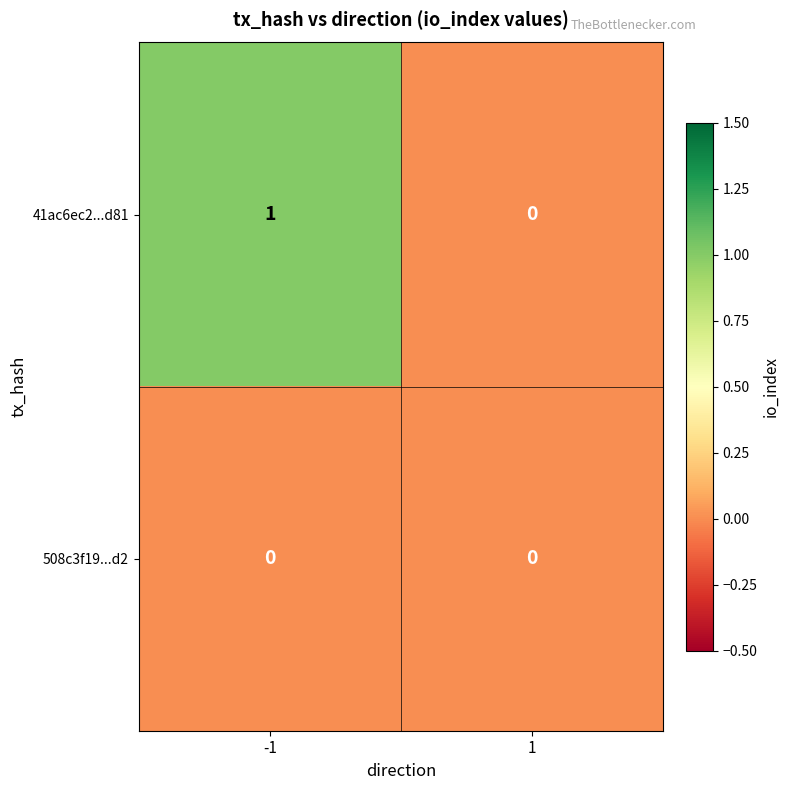

Count the number of data series in this chart.

2